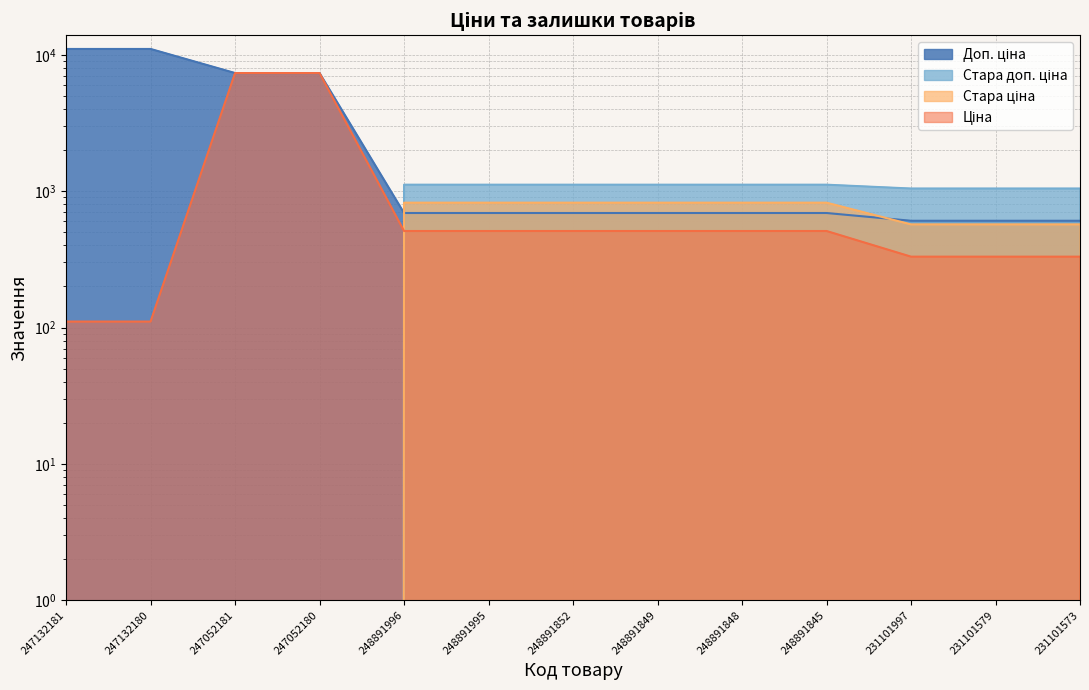

Reading left to right, list all the values displayed in this chart.

Ціна: 110.5	110.5	7360.2	7360.2	510.6	510.6	510.6	510.6	510.6	510.6	331.0	331.0	331.0
Доп. ціна: 11055.0	11055.0	7360.2	7360.2	692.0	692.0	692.0	692.0	692.0	692.0	607.0	607.0	607.0
Стара ціна: 0.0	0.0	0.0	0.0	823.9	823.9	823.9	823.9	823.9	823.9	570.7	570.7	570.7
Стара доп. ціна: 0.0	0.0	0.0	0.0	1116.5	1116.5	1116.5	1116.5	1116.5	1116.5	1046.4	1046.4	1046.4